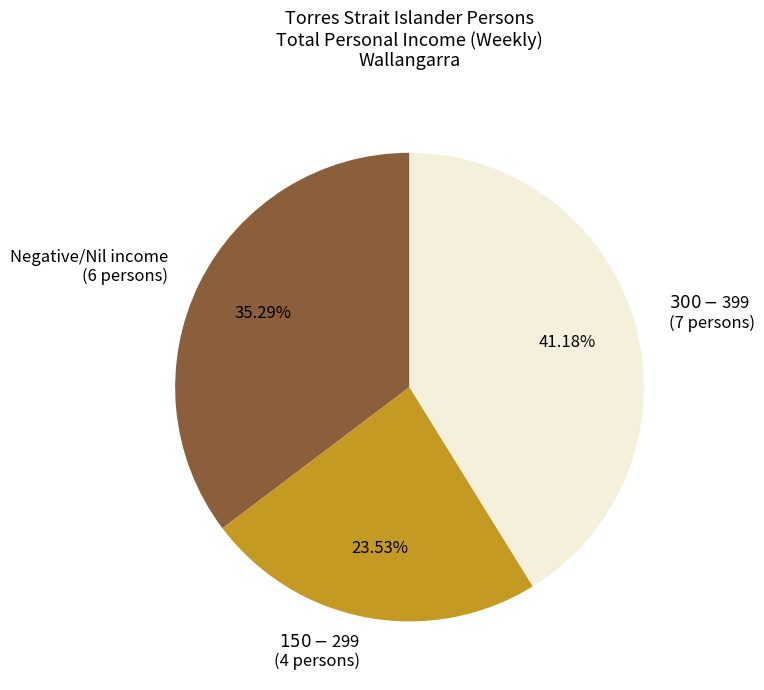

How many segments does this pie chart have?

3